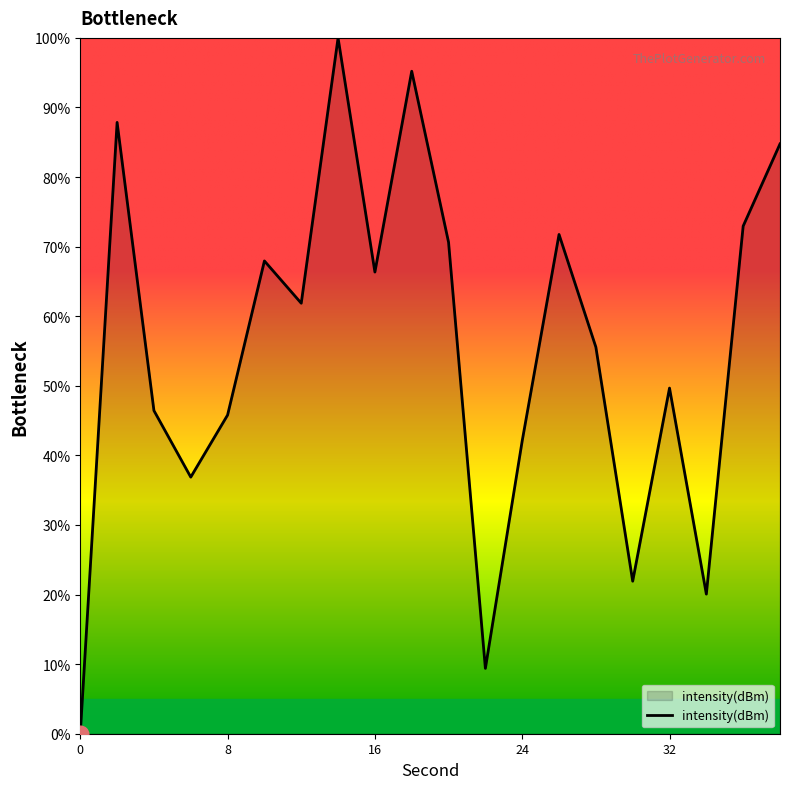

Reading left to right, what are all the values shown in this chart?

0.0	87.9	46.4	36.9	45.8	67.9	61.9	100.0	66.3	95.2	70.6	9.4	42.1	71.8	55.6	21.9	49.7	20.1	73.0	84.8